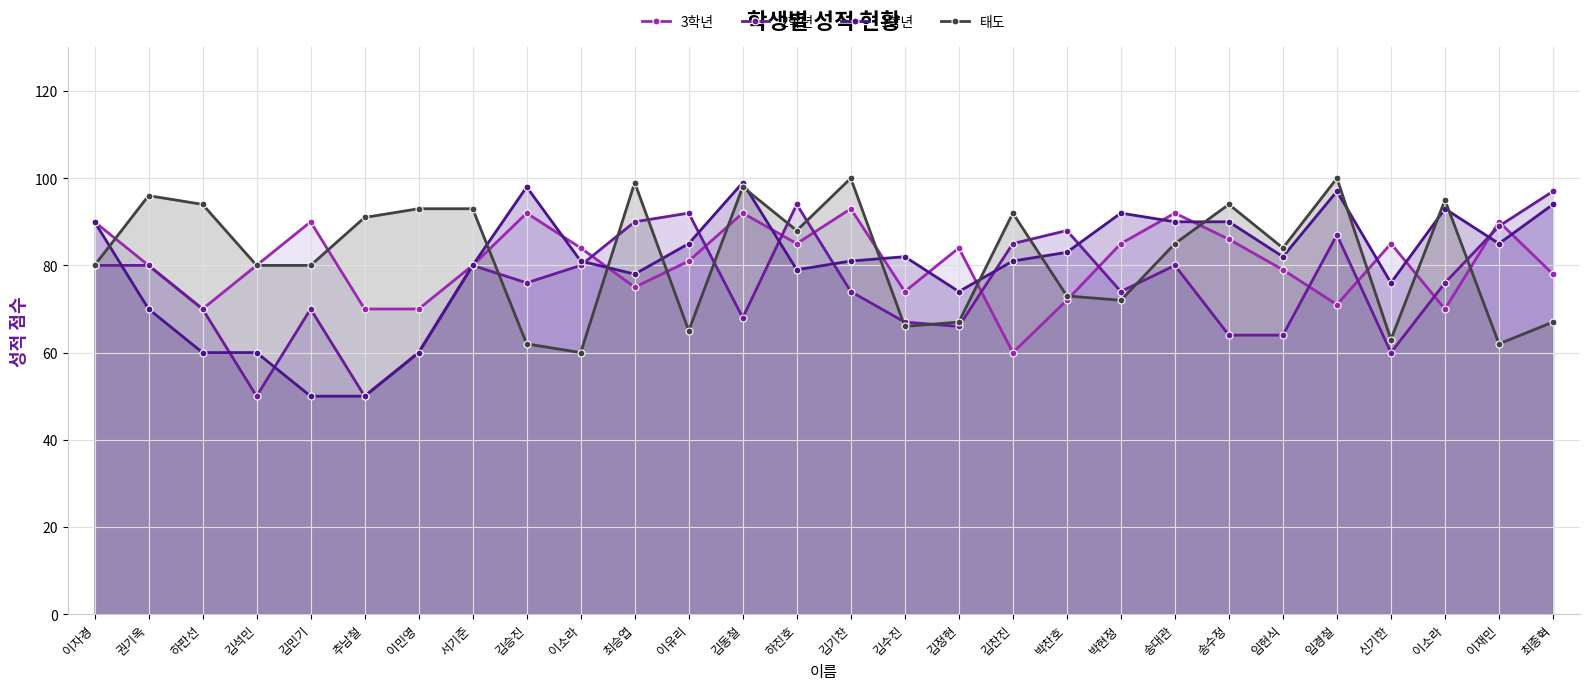

At which label does 태도 reach its minimum?

이소라